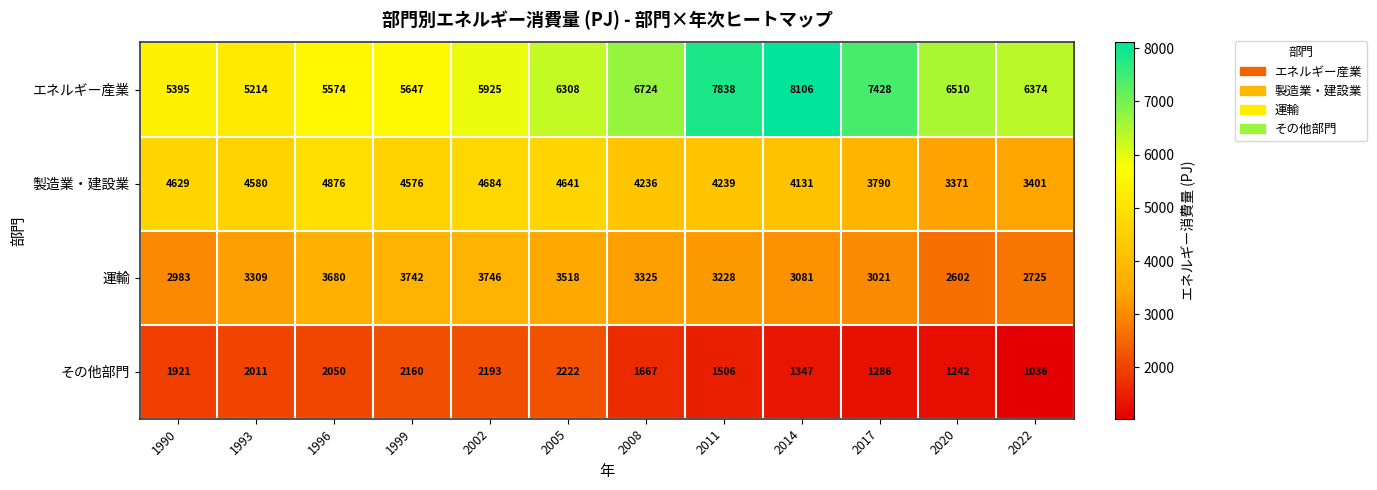

What is the minimum value shown in the chart?

1036